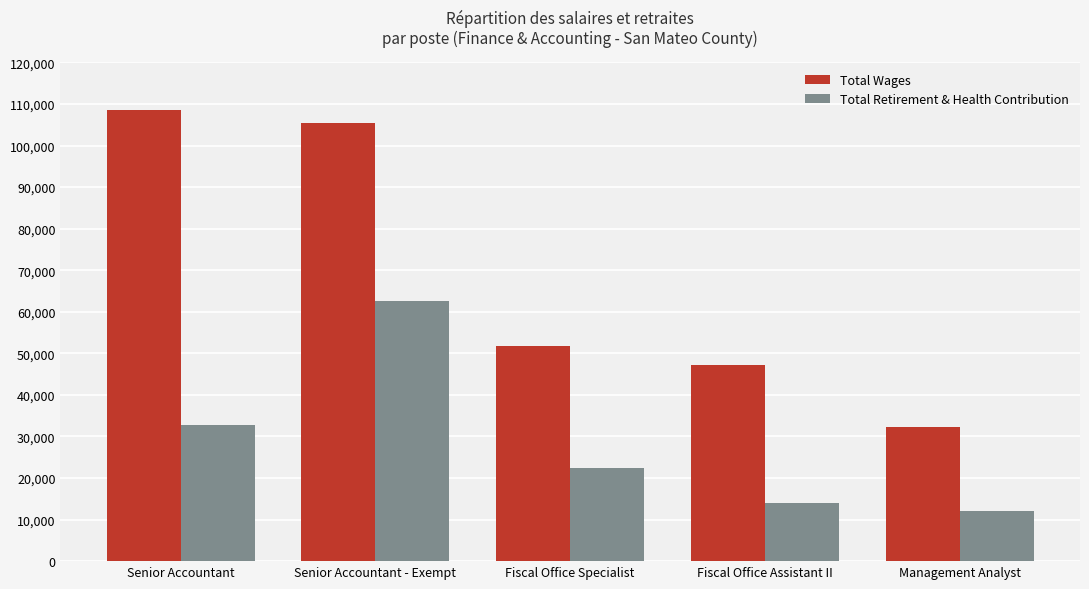

List the series in order of their overall mean, highest first.

Total Wages, Total Retirement & Health Contribution